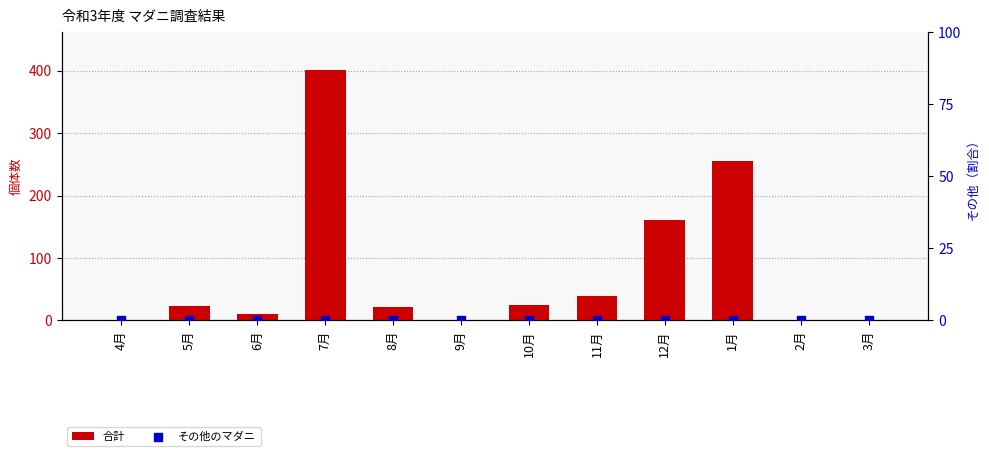

Is the value of その他のマダニ at 2月 greater than the value of 合計 at 6月?

No